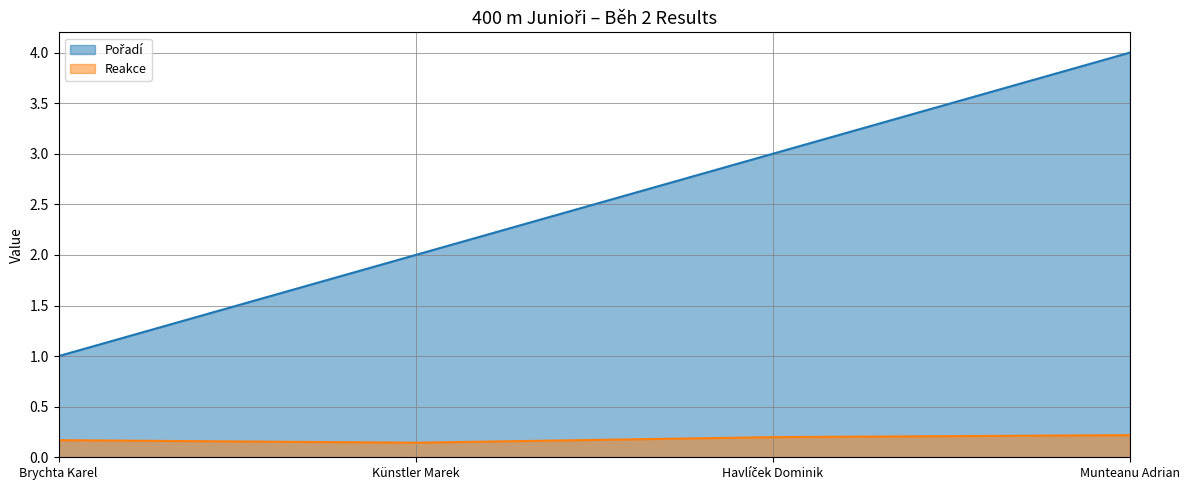

Reading left to right, what are all the values shown in this chart?

Pořadí: Brychta Karel=1.0	Künstler Marek=2.0	Havlíček Dominik=3.0	Munteanu Adrian=4.0
Reakce: Brychta Karel=0.2	Künstler Marek=0.1	Havlíček Dominik=0.2	Munteanu Adrian=0.2